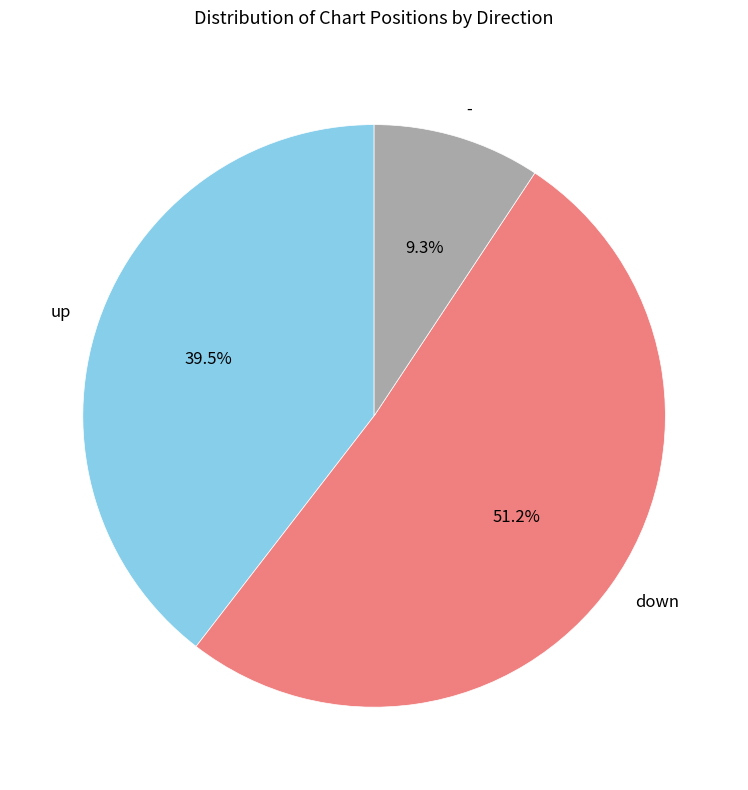

Does down represent more than half of the total?

Yes